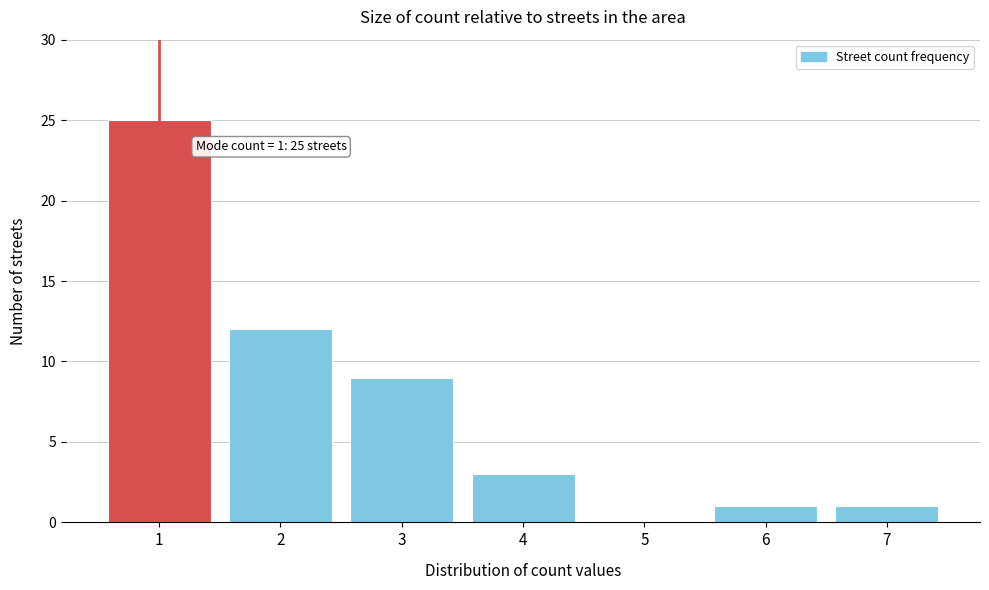

Reading left to right, transcribe all the data shown in this chart.

1=25	2=12	3=9	4=3	5=0	6=1	7=1